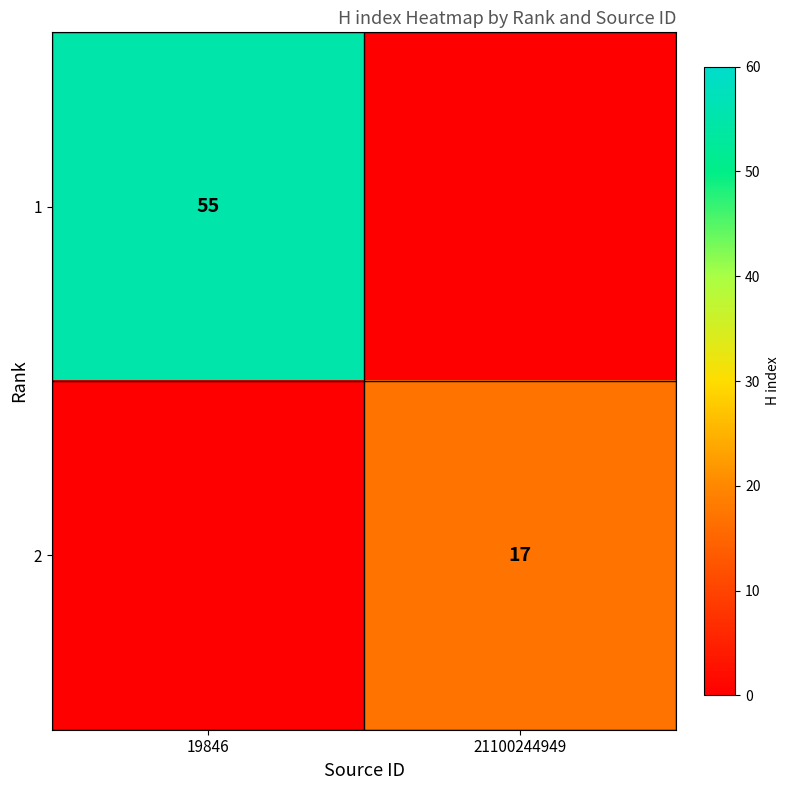

The 2 series shows 17 at 21100244949. True or false?

True